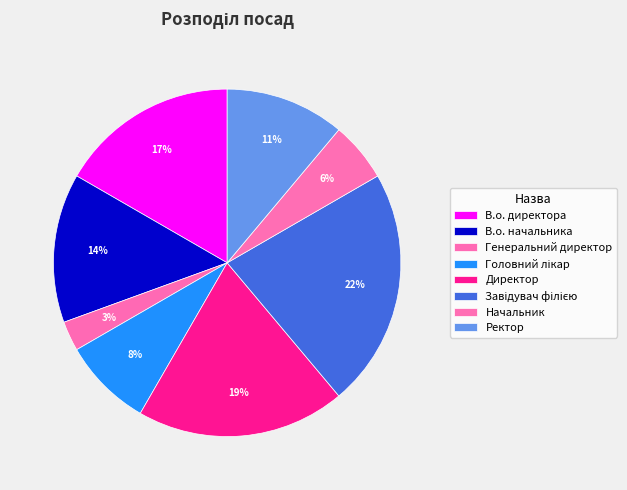

Is the sum of Генеральний директор and Директор greater than half?

No